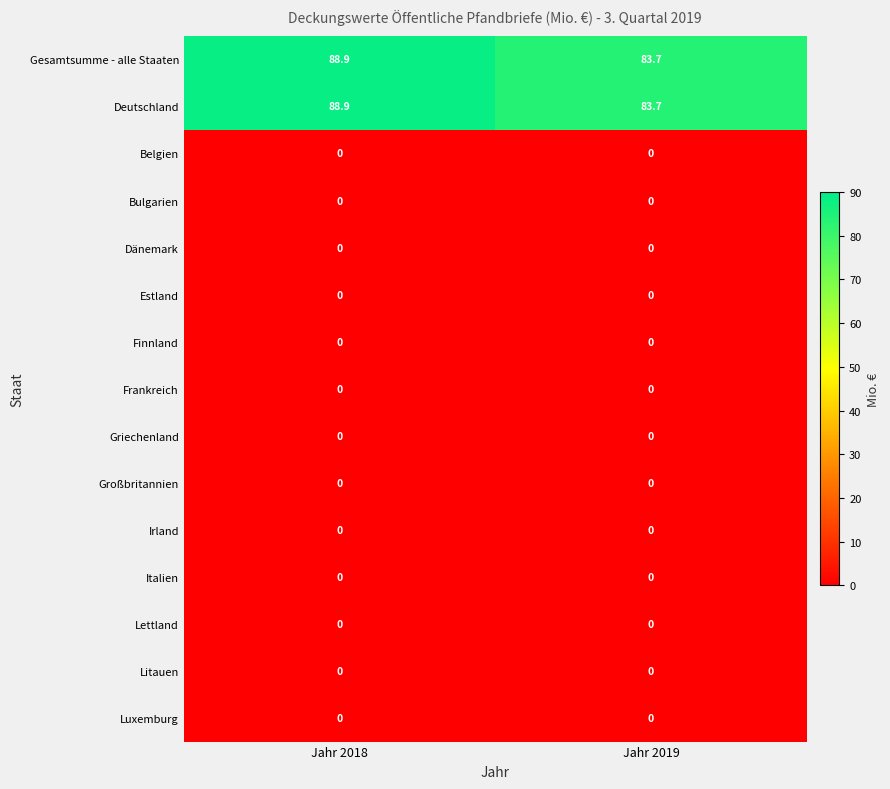

What is the difference between the highest and lowest values at Jahr 2019?

83.7